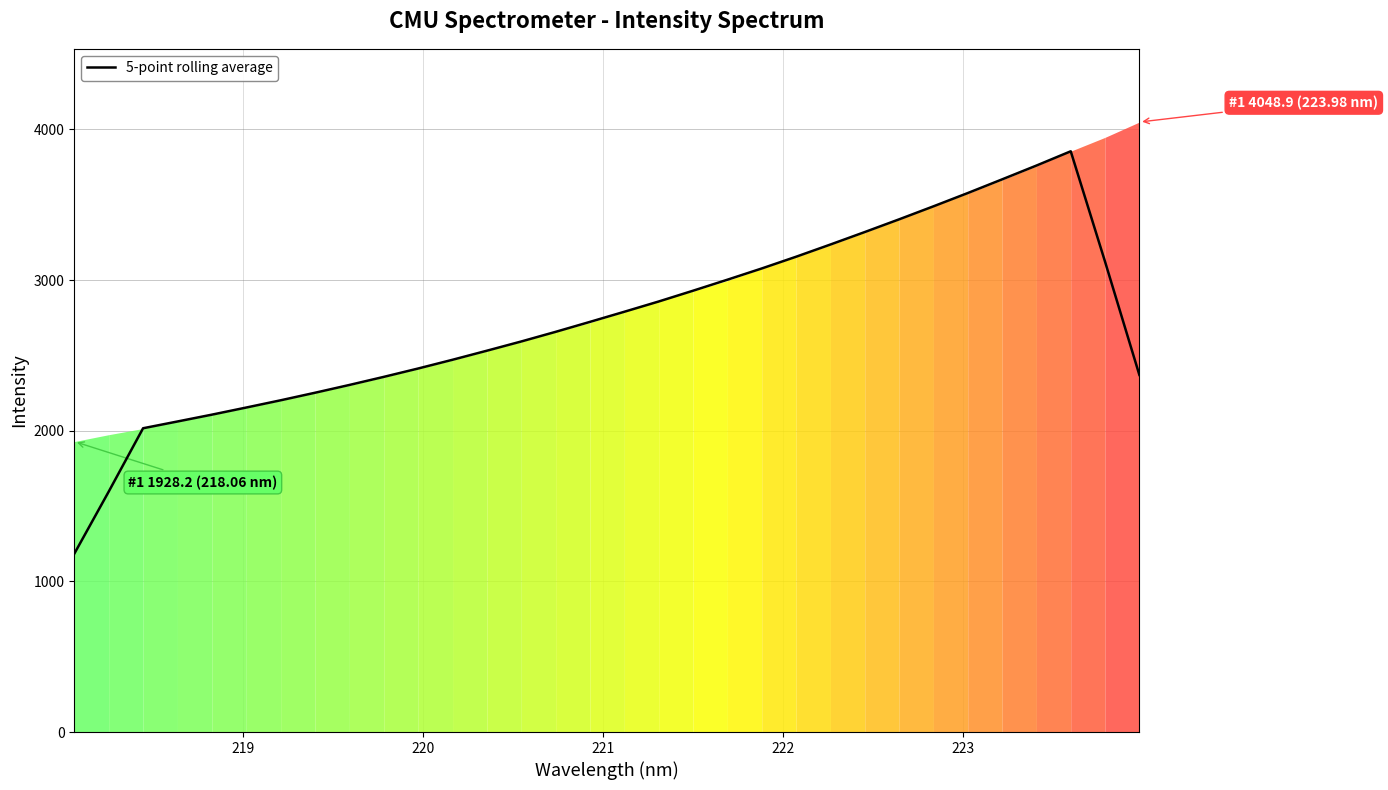

How many lines are shown in the chart?

1